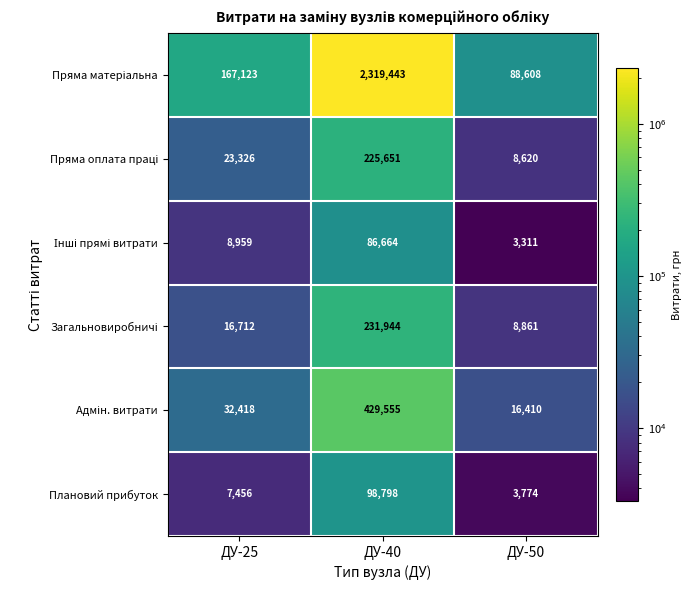

What is the sum of the Плановий прибуток values at ДУ-40 and ДУ-25?

106254